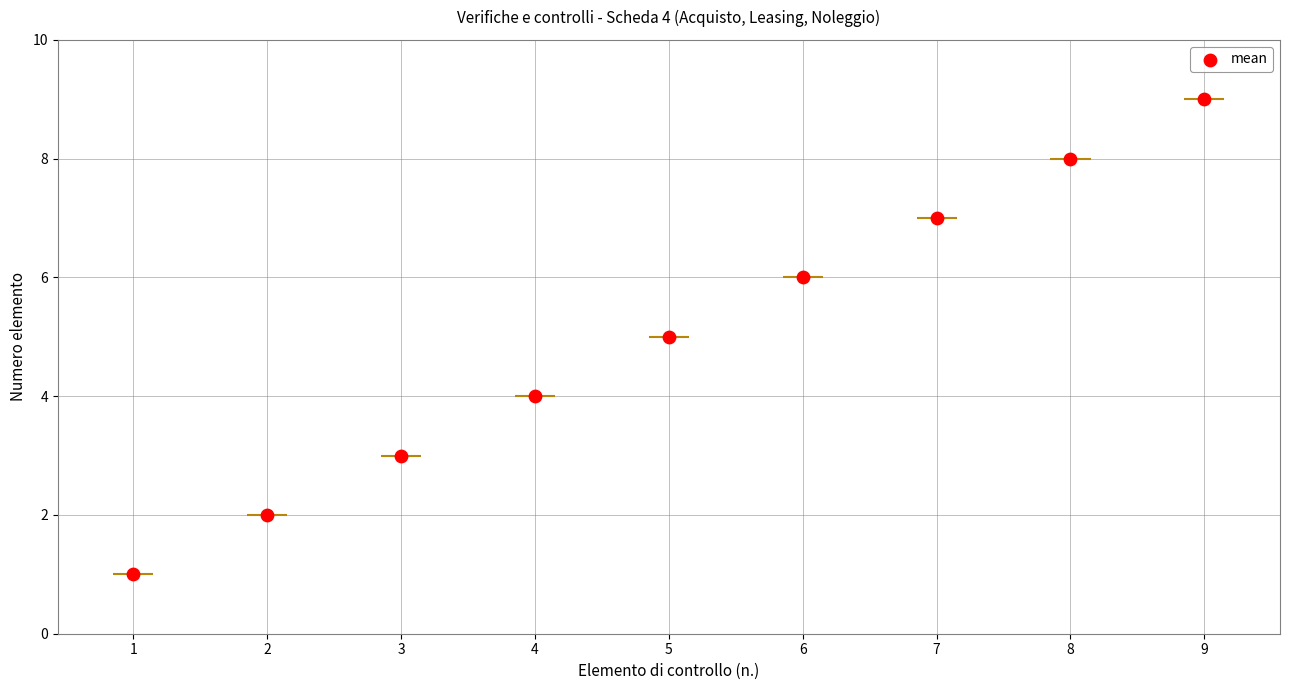

Between 6 and 2, which is larger?

6